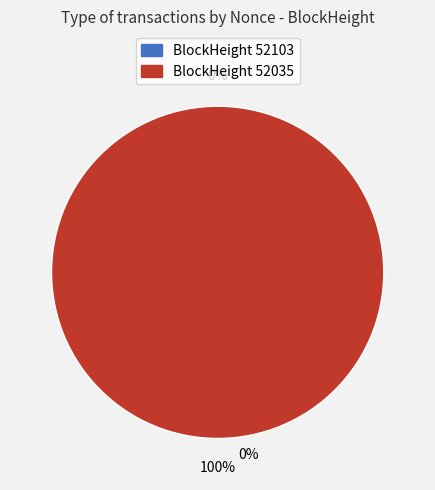

What is the majority slice?

52035